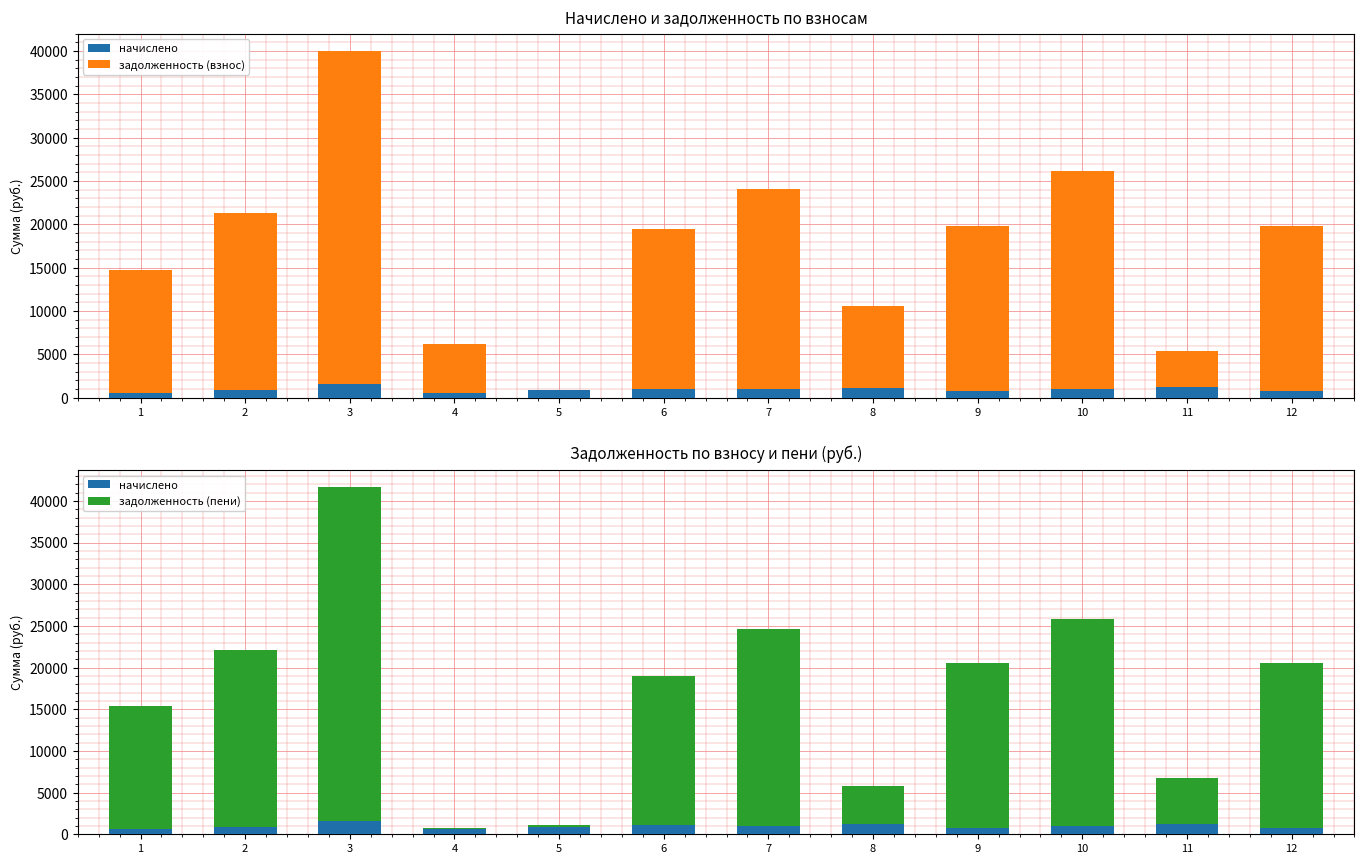

How many data points does each series have?

12